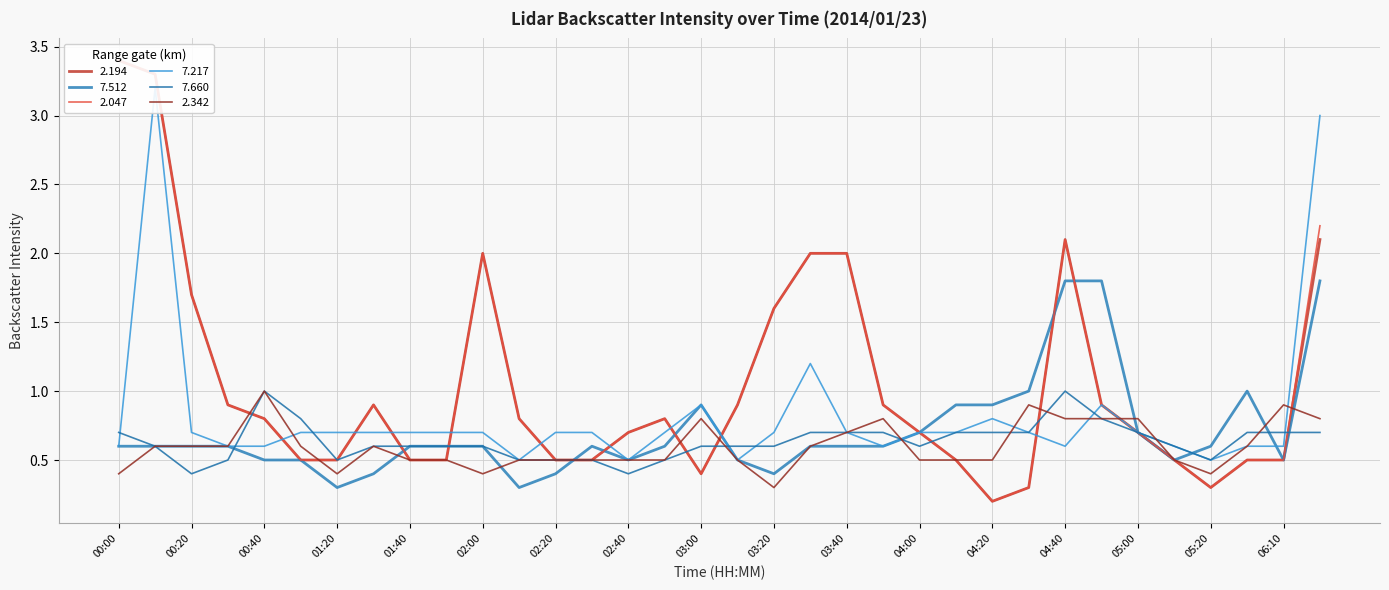

Which series has the largest total across all categories?

2.047